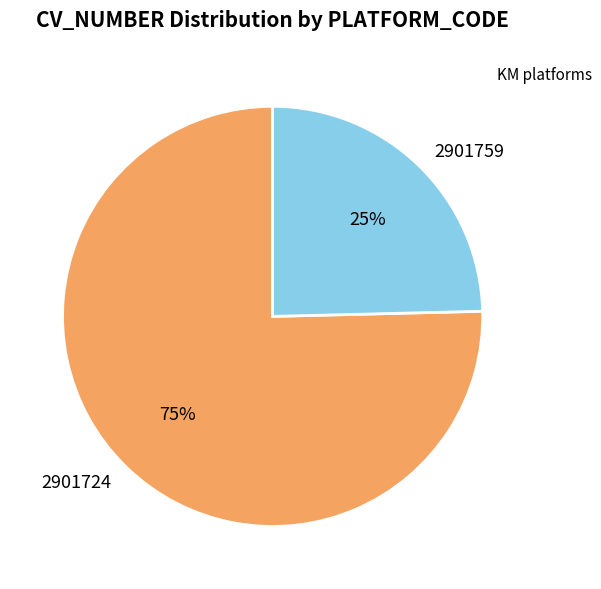

What is the ratio of the value at 2901759 to the value at 2901724?

0.3